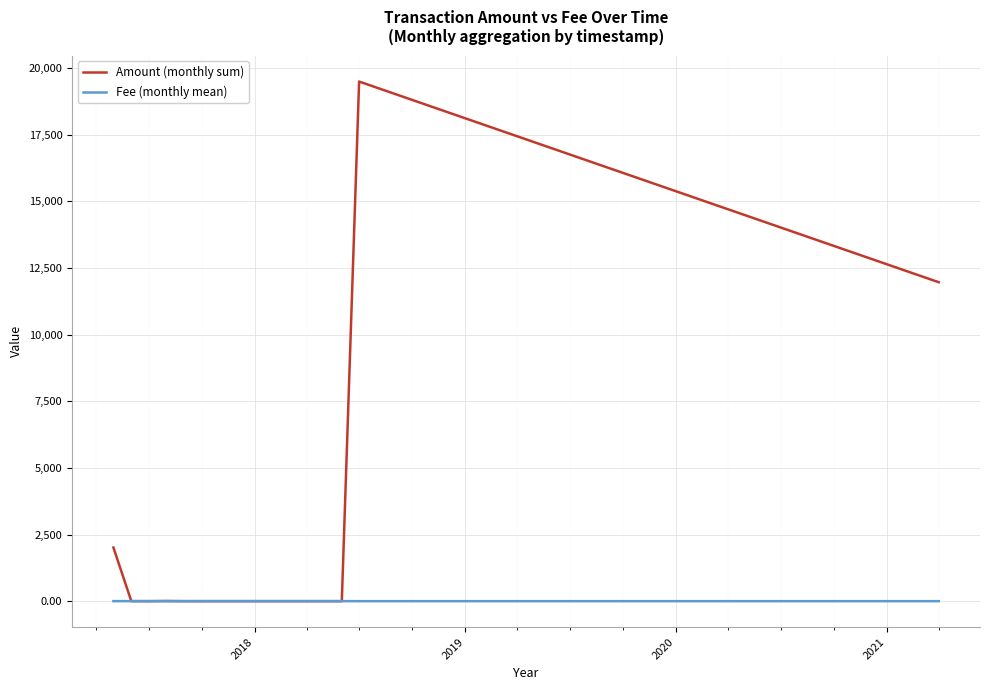

Which series has the widest spread of values?

Amount (monthly sum)